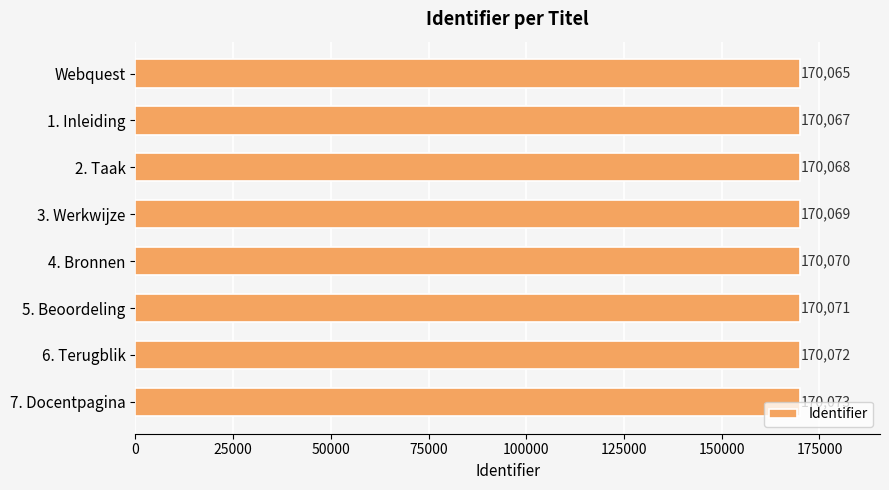

How many values are between 170068 and 170072?

5